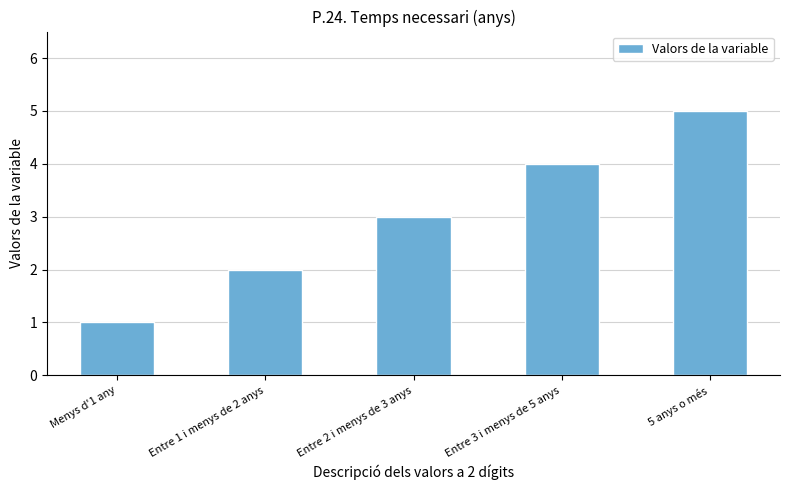

Are the bars horizontal?

No